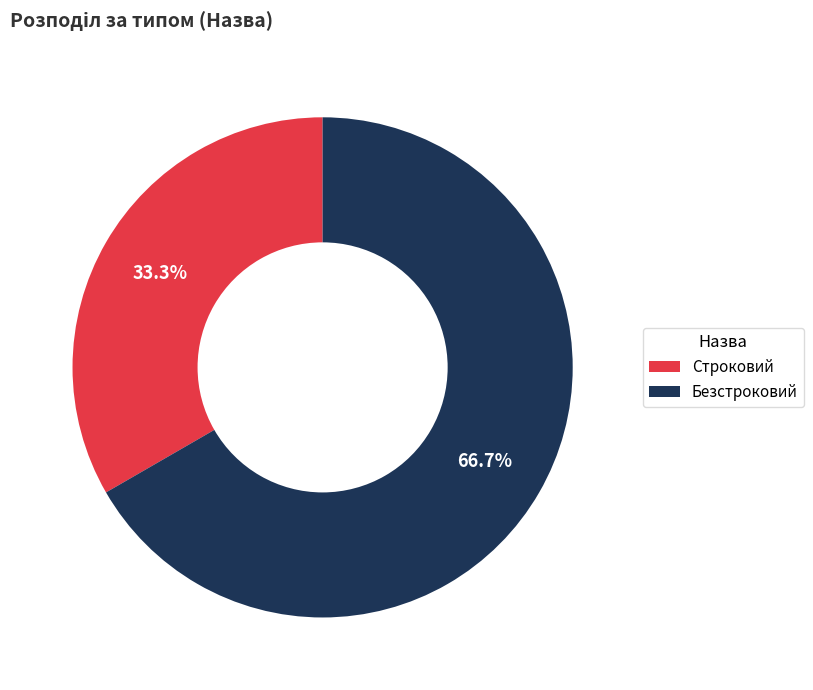

Is it true that Безстроковий is 52% of the pie?

False